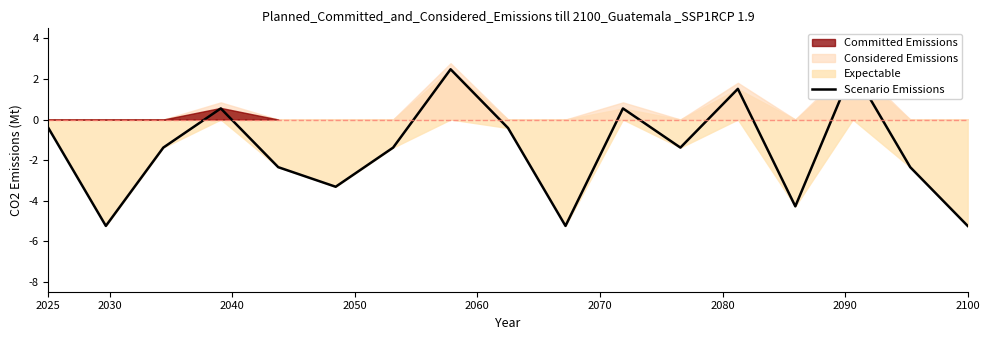

What is the label of the 6th point from the left?

2070